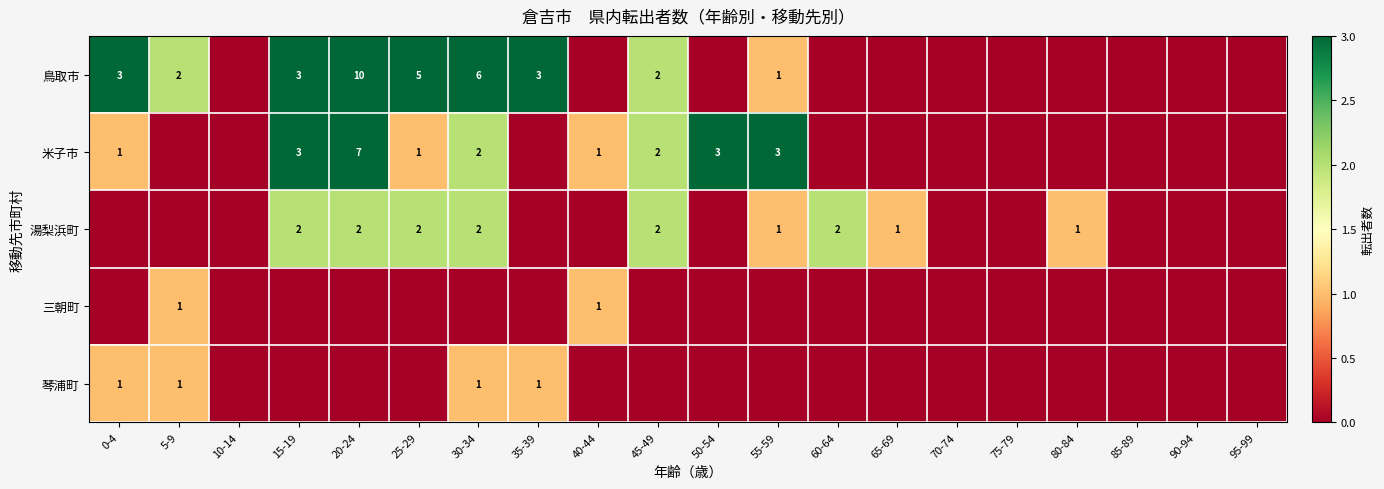

At how many categories does at least one series exceed 7?

1